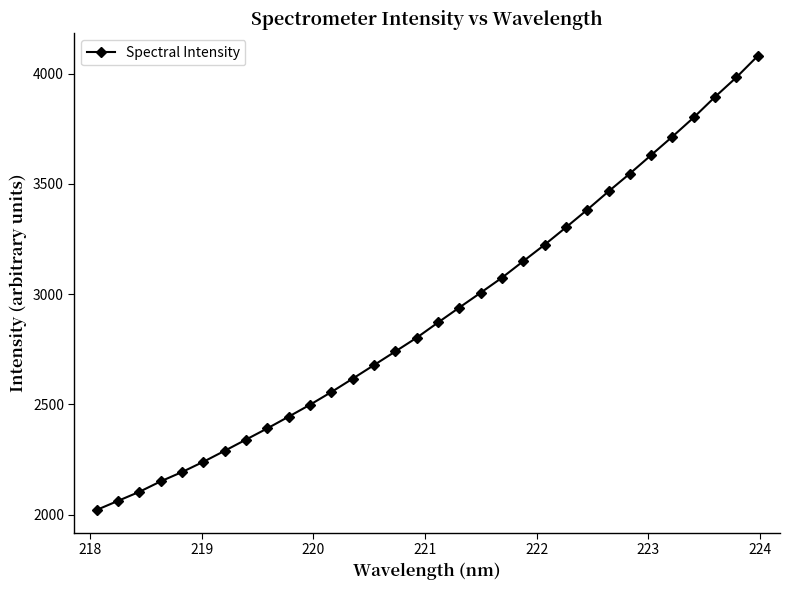

What is the difference between the maximum and minimum values?

2057.7